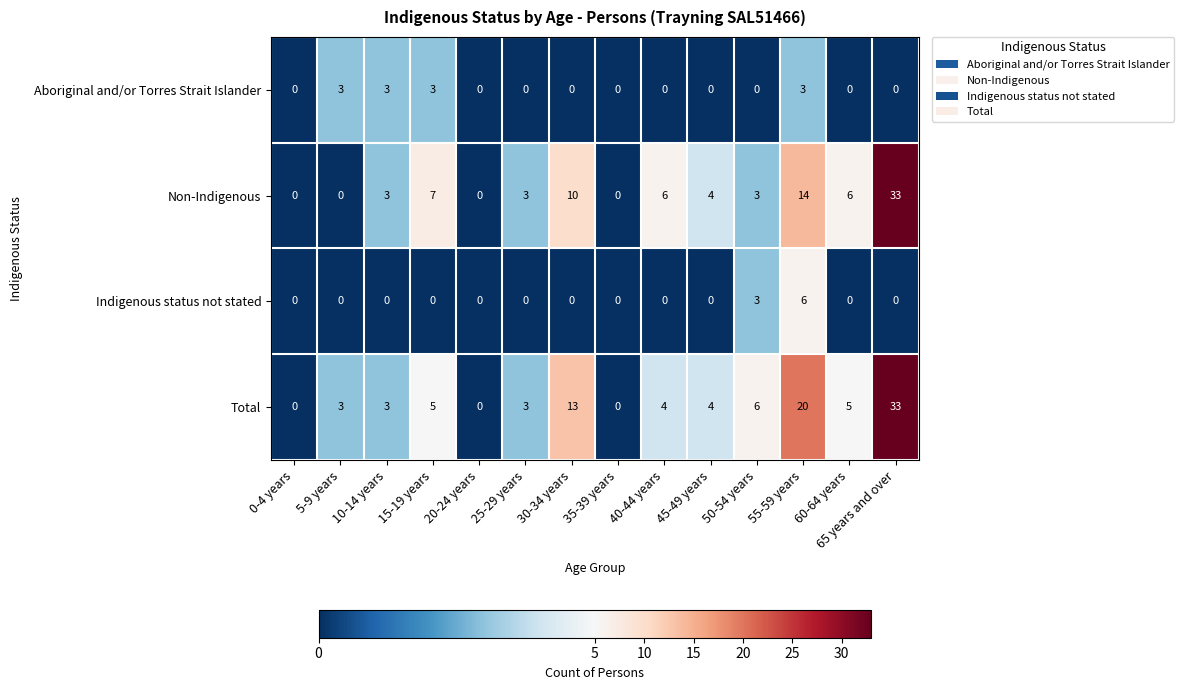

The value of Non-Indigenous at 35-39 years is 0. True or false?

True